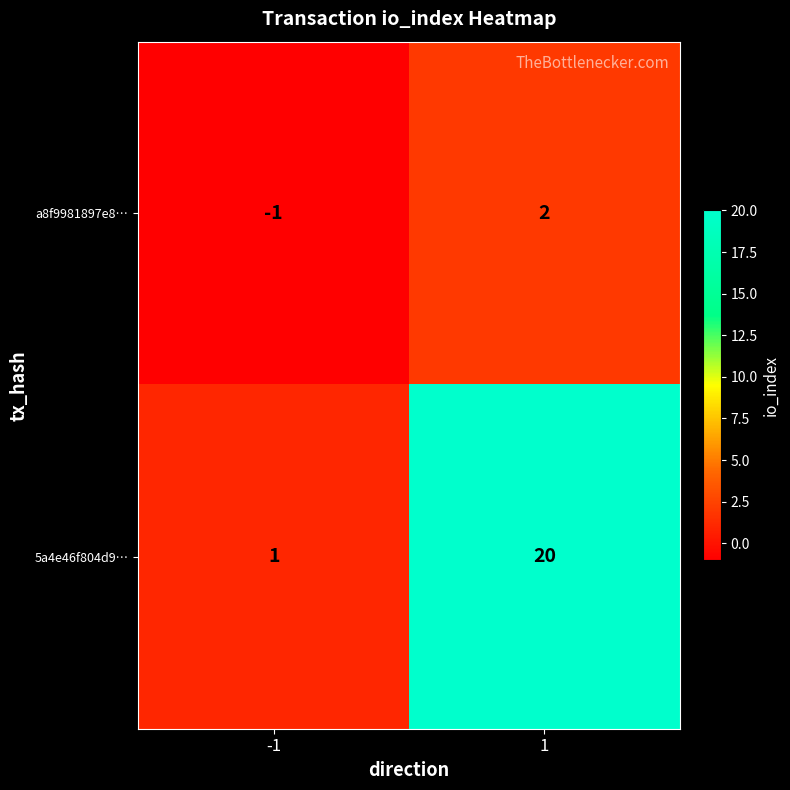

What is the sum of all 5a4e46f804d9… values?

21